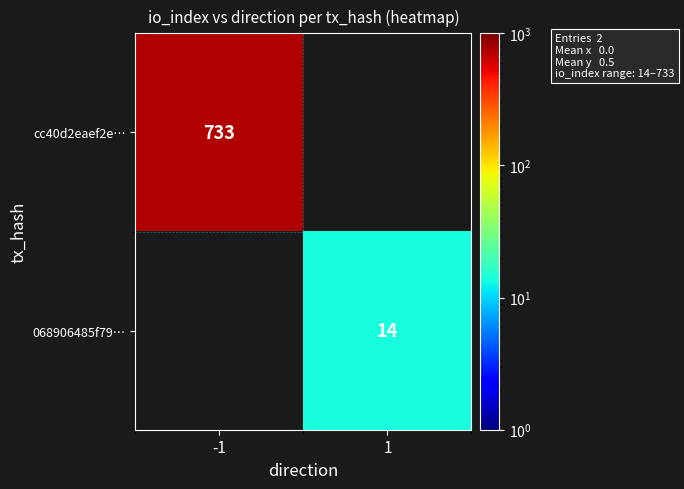

Count the number of categories in the chart.

2